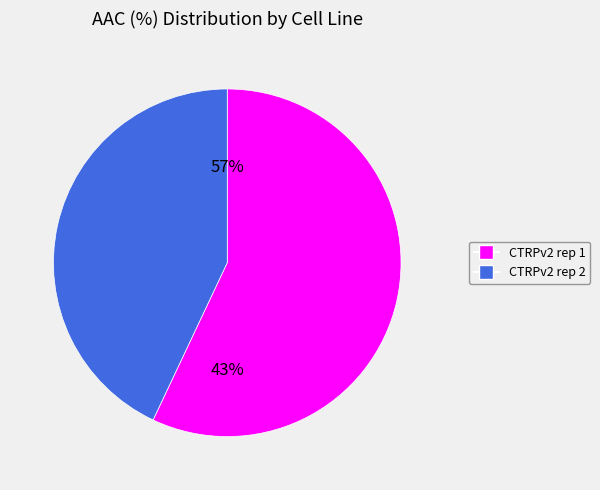

Which category has the smallest portion of the pie?

CTRPv2 rep 2